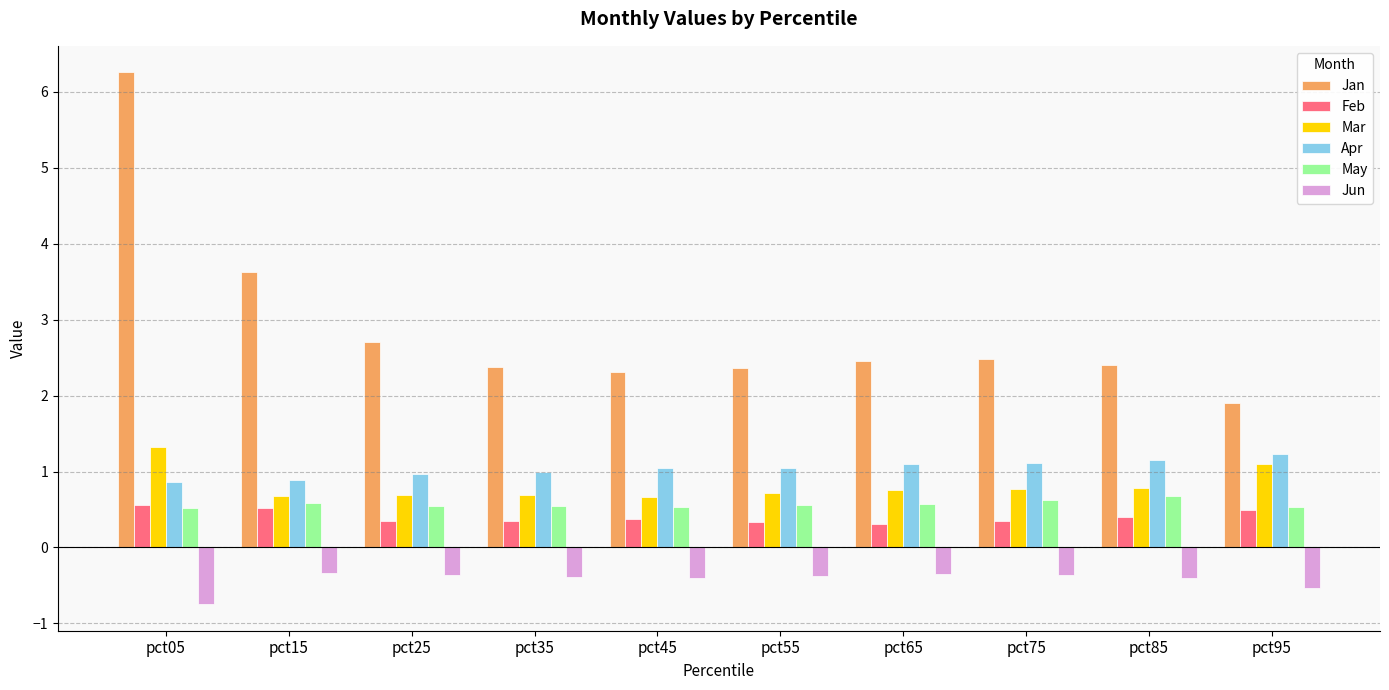

Which series changed the most between pct15 and pct75?

Jan